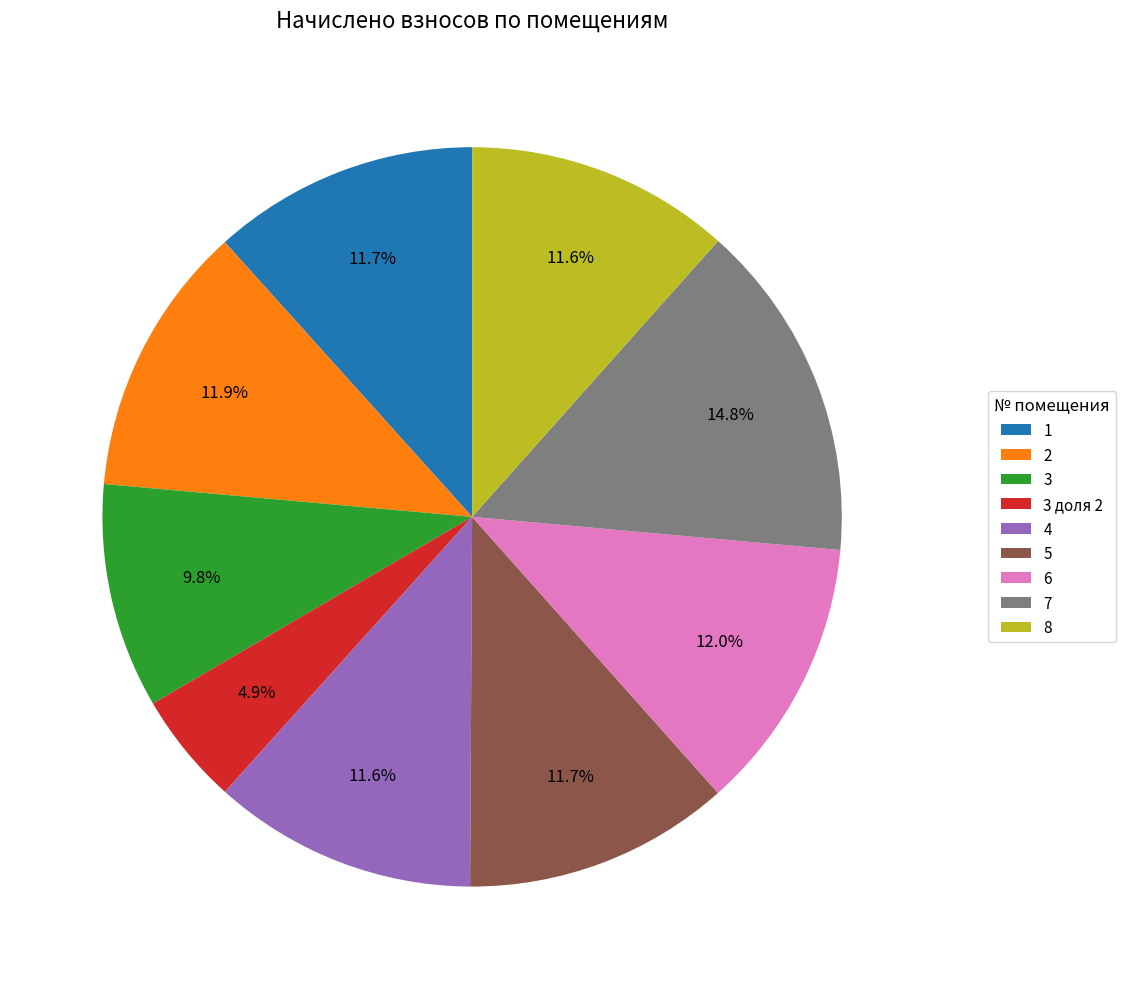

Combined, what portion of the pie is 1 and 7?

26.5%